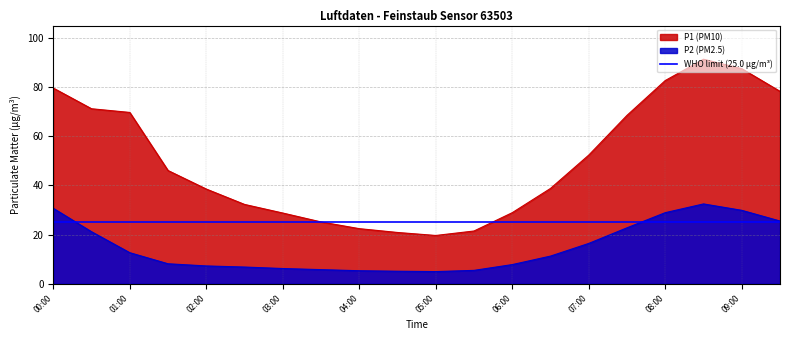

Rank the series at 08:00 from lowest to highest value.

P2, P1